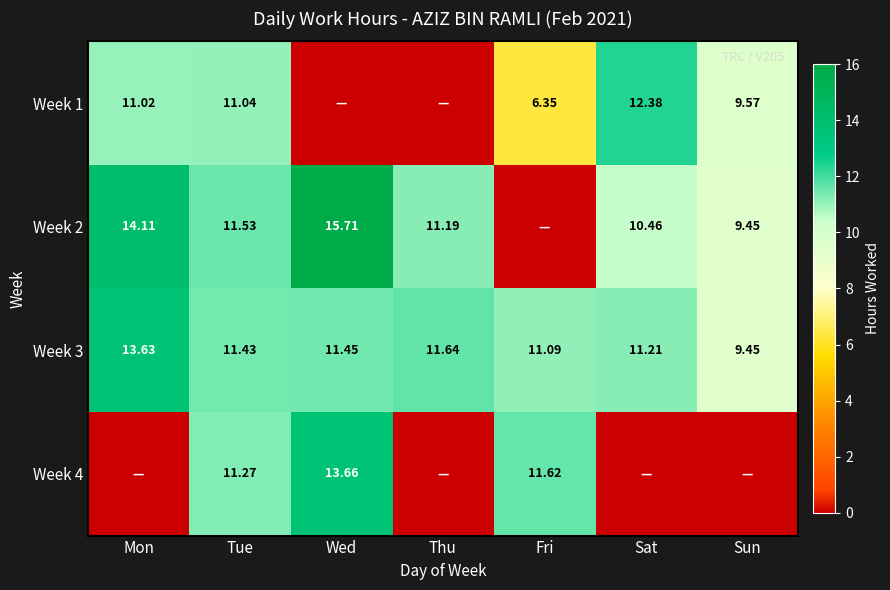

Where does the Week 2 series first go above 11?

Mon